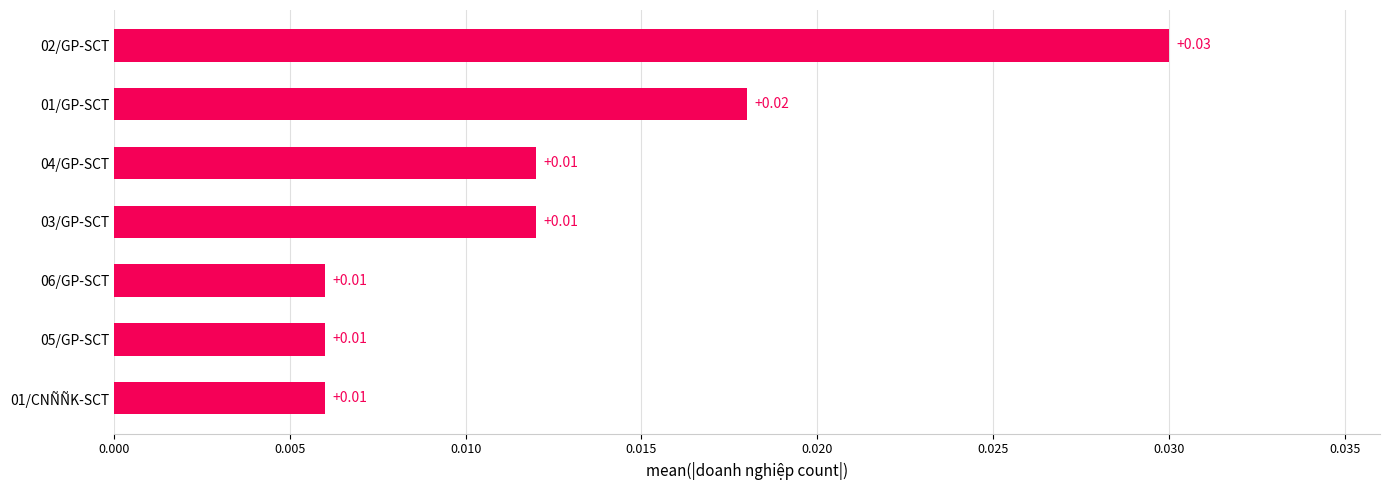

Count the number of categories in the chart.

7